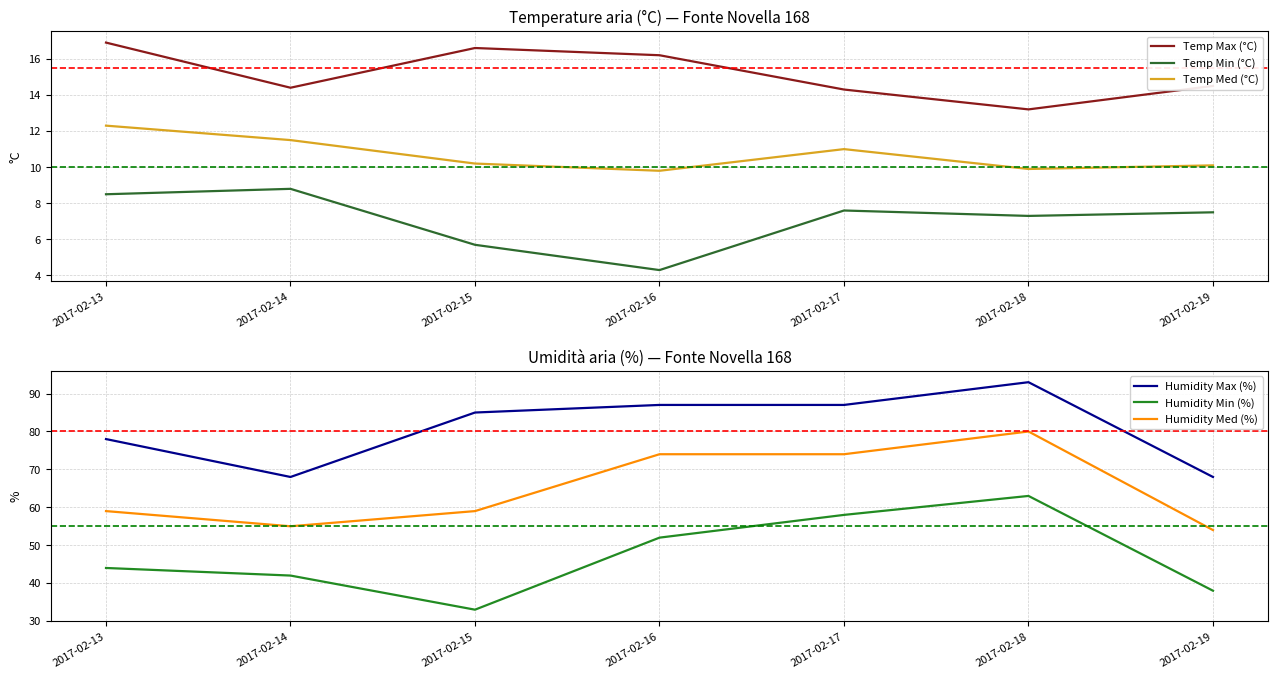

Reading left to right, transcribe all the data shown in this chart.

Temp Max (°C): 16.9	14.4	16.6	16.2	14.3	13.2	14.5
Temp Min (°C): 8.5	8.8	5.7	4.3	7.6	7.3	7.5
Temp Med (°C): 12.3	11.5	10.2	9.8	11.0	9.9	10.1
Humidity Max (%): 78.0	68.0	85.0	87.0	87.0	93.0	68.0
Humidity Min (%): 44.0	42.0	33.0	52.0	58.0	63.0	38.0
Humidity Med (%): 59.0	55.0	59.0	74.0	74.0	80.0	54.0